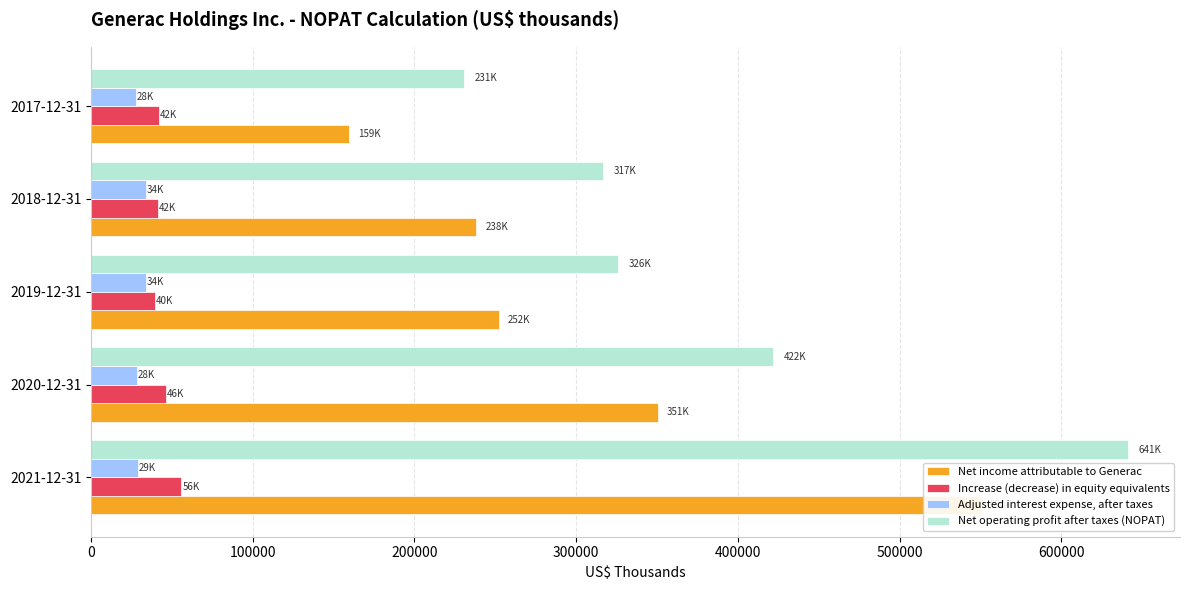

How many data points in Adjusted interest expense, after taxes are less than 28972?

2